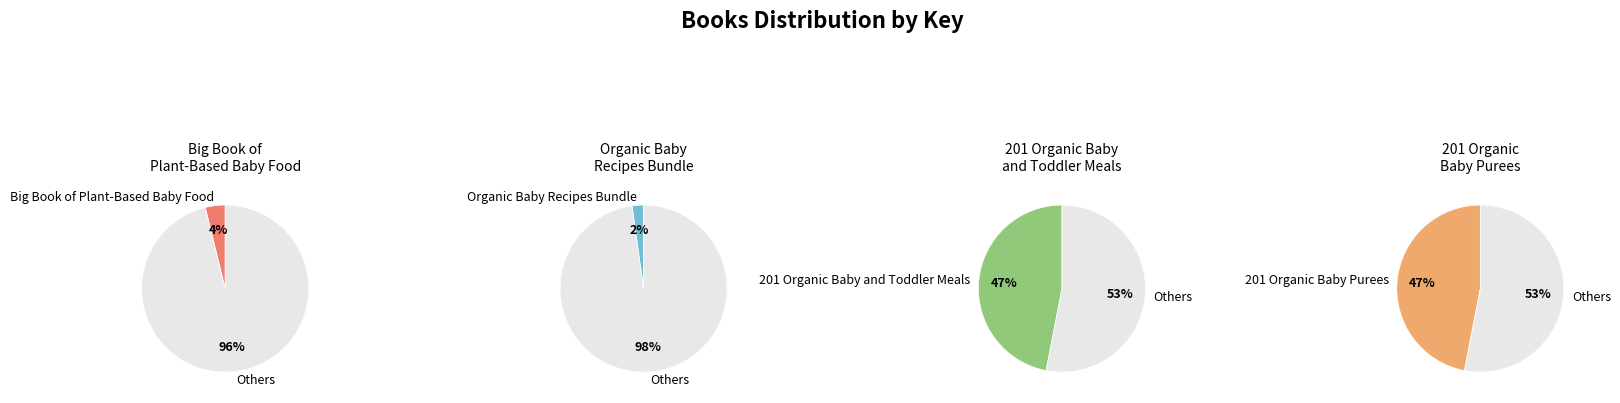

What is the change in value from Organic Baby Recipes Bundle to 201 Organic Baby and Toddler Meals?

+2036479587